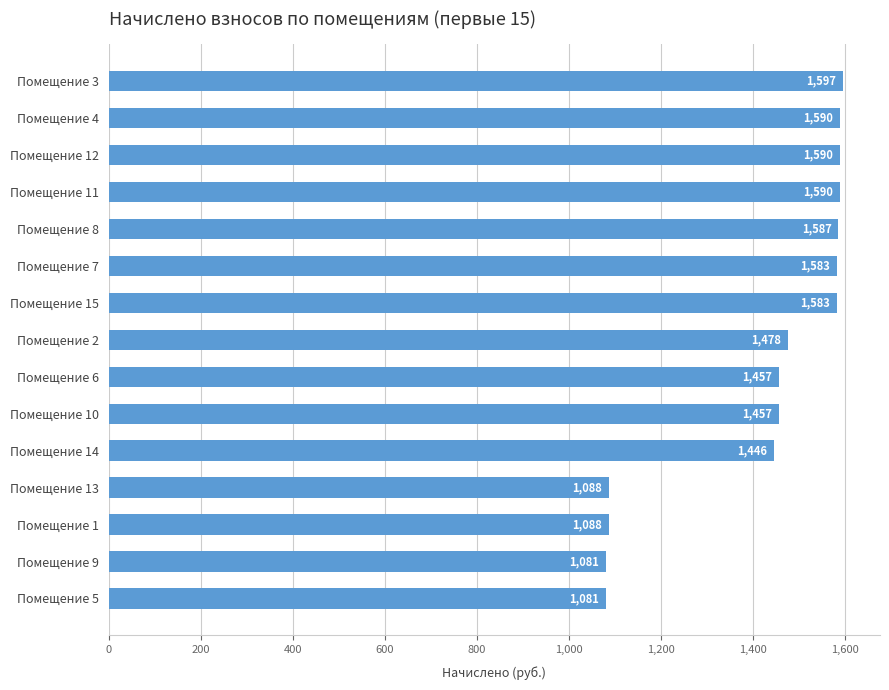

How many categories are shown in the chart?

15